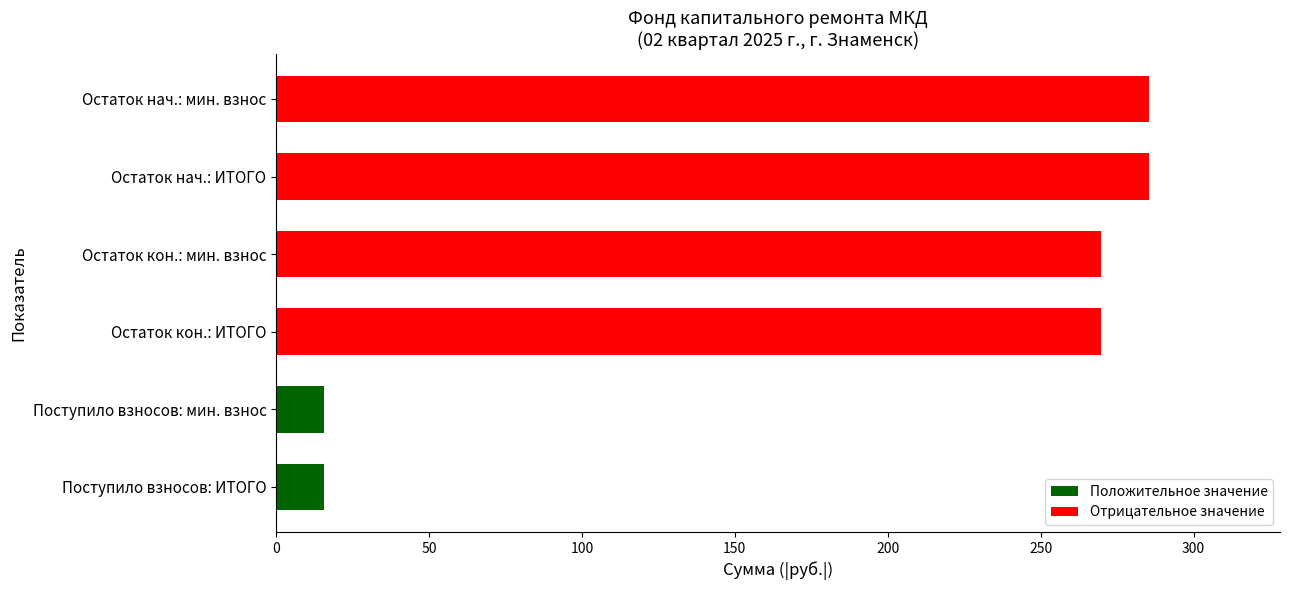

True or false: the data shows 497.4 at Остаток нач.: ИТОГО.

False